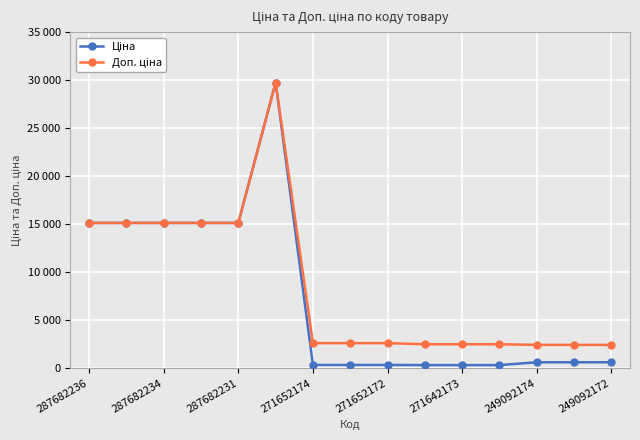

Is this an area chart (filled region under the line)?

No